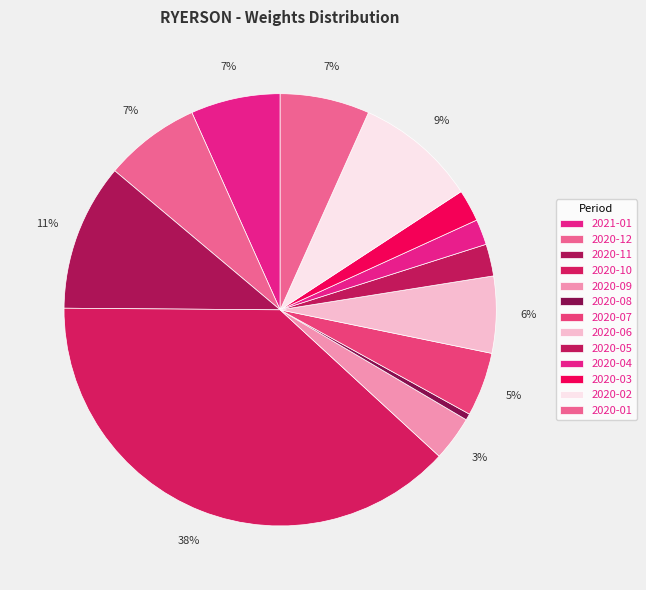

To the nearest percent, what percentage of the pie is 2020-07?

5%